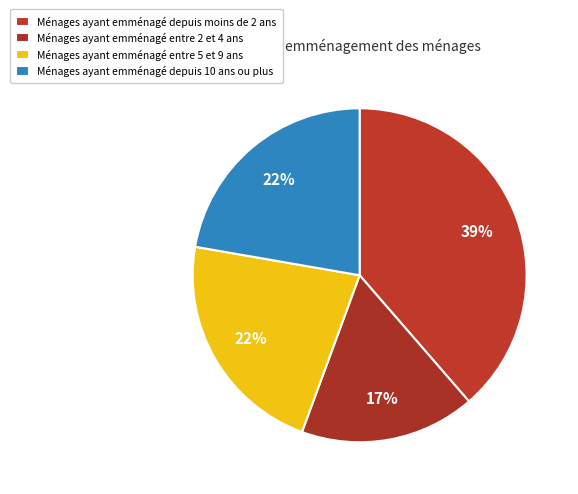

How many slices are in this pie chart?

4